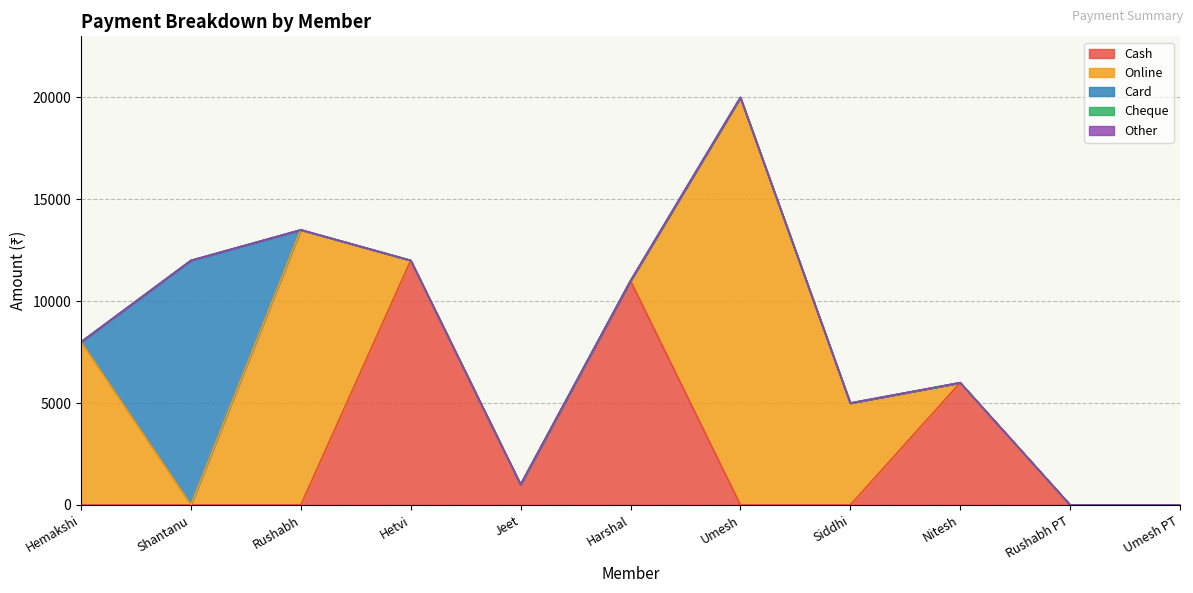

Which category has the highest value in the Card series?

Shantanu